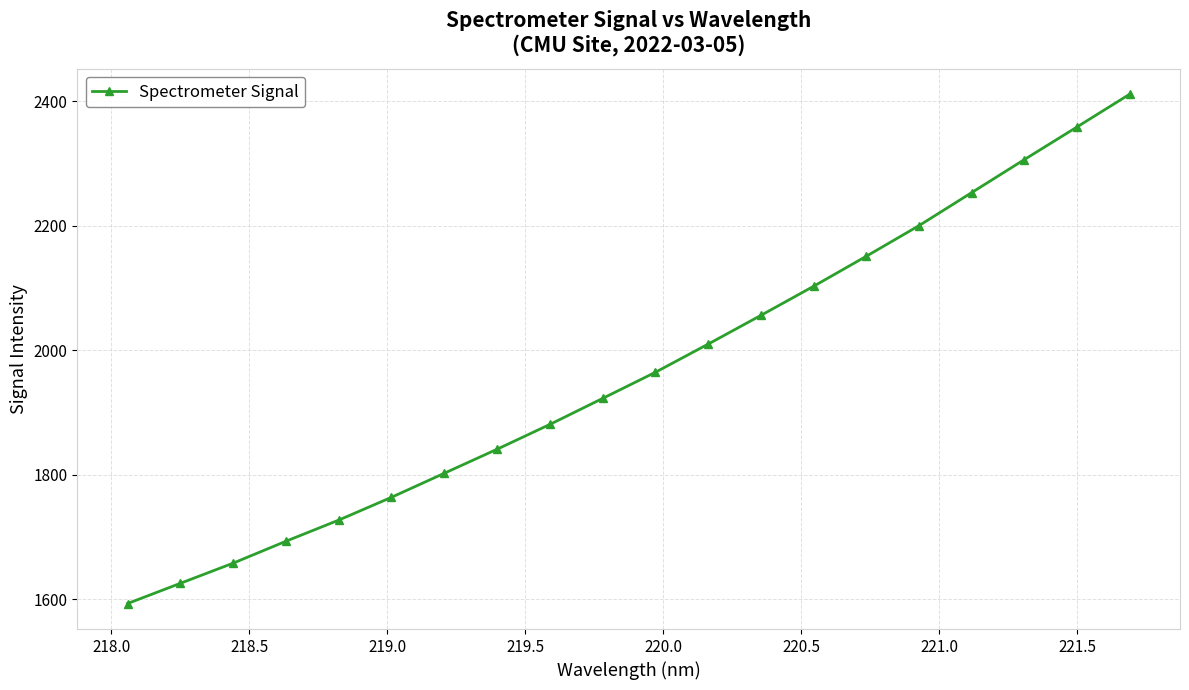

What is the average value?

1966.2